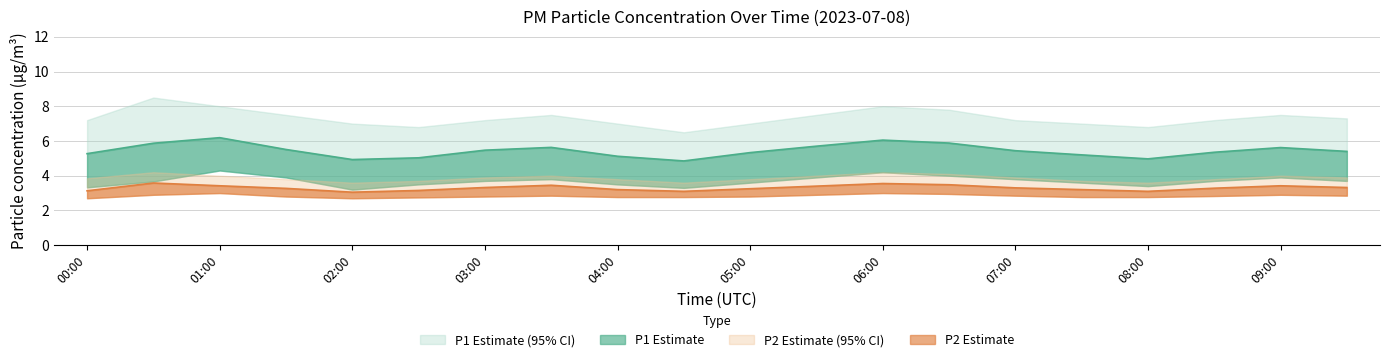

What is the highest value of the P2_upper series?

4.2